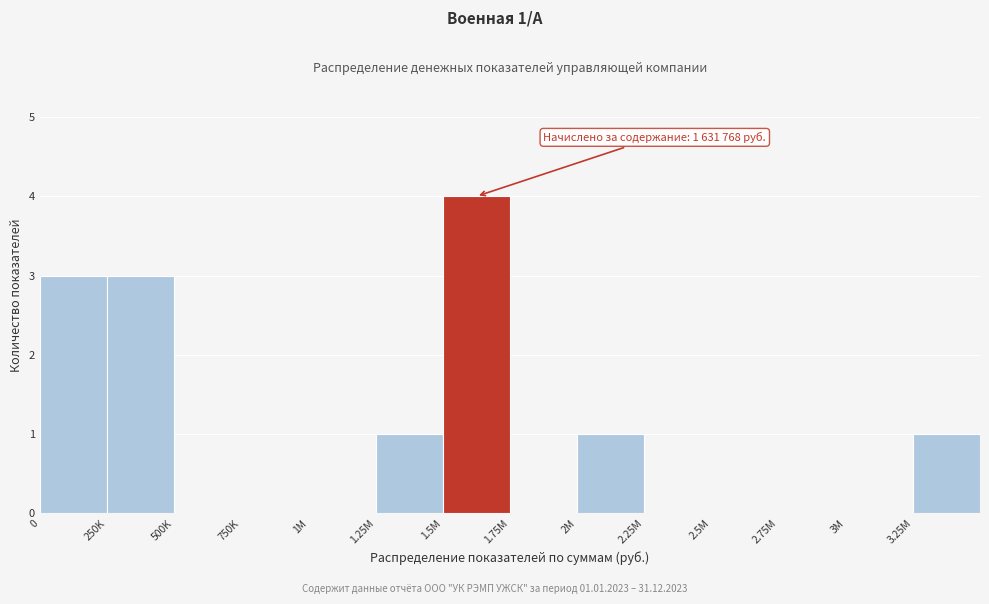

Reading left to right, what are all the values shown in this chart?

0=3	250K=3	500K=0	750K=0	1M=0	1.25M=1	1.5M=4	1.75M=0	2M=1	2.25M=0	2.5M=0	2.75M=0	3M=0	3.25M=1